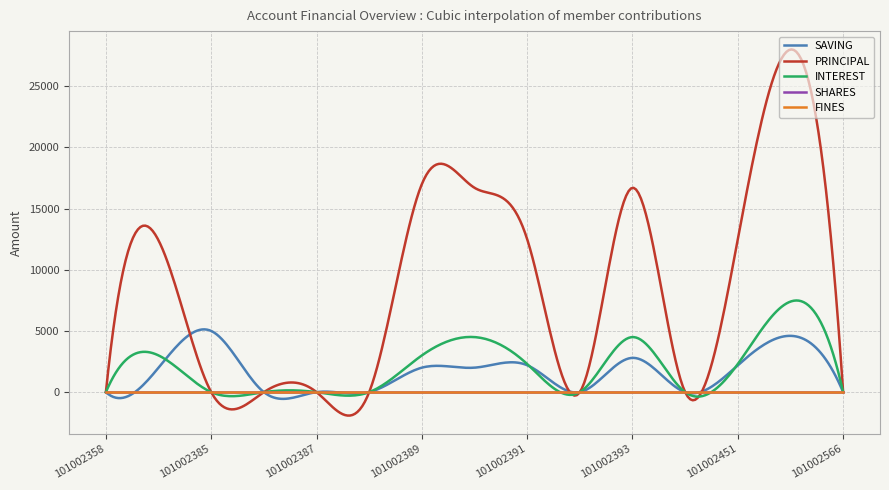

What is the difference between the highest and lowest values at 101002359?

12400